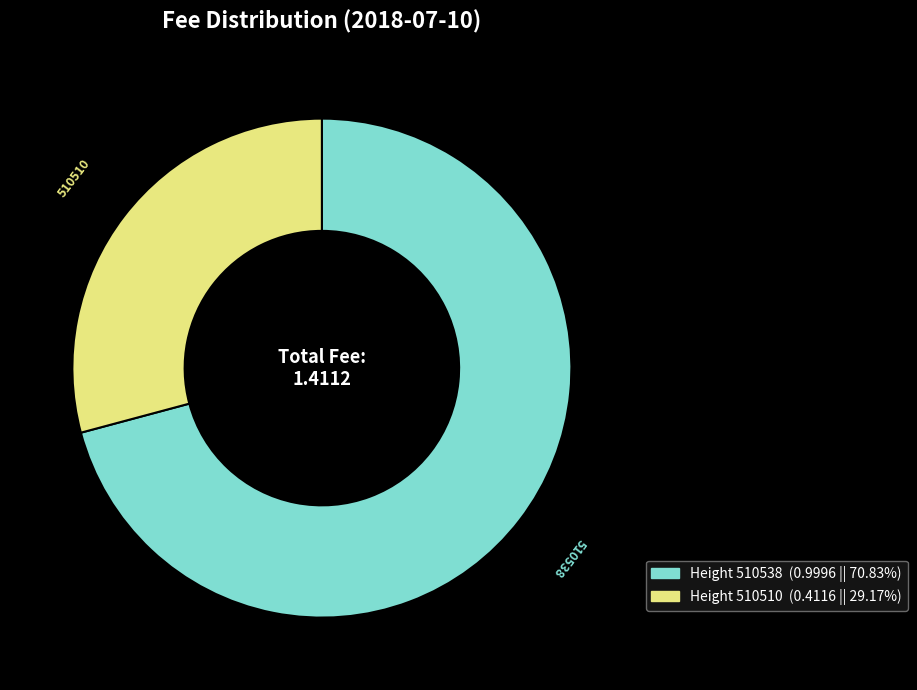

Is there any slice that represents more than half of the pie?

Yes